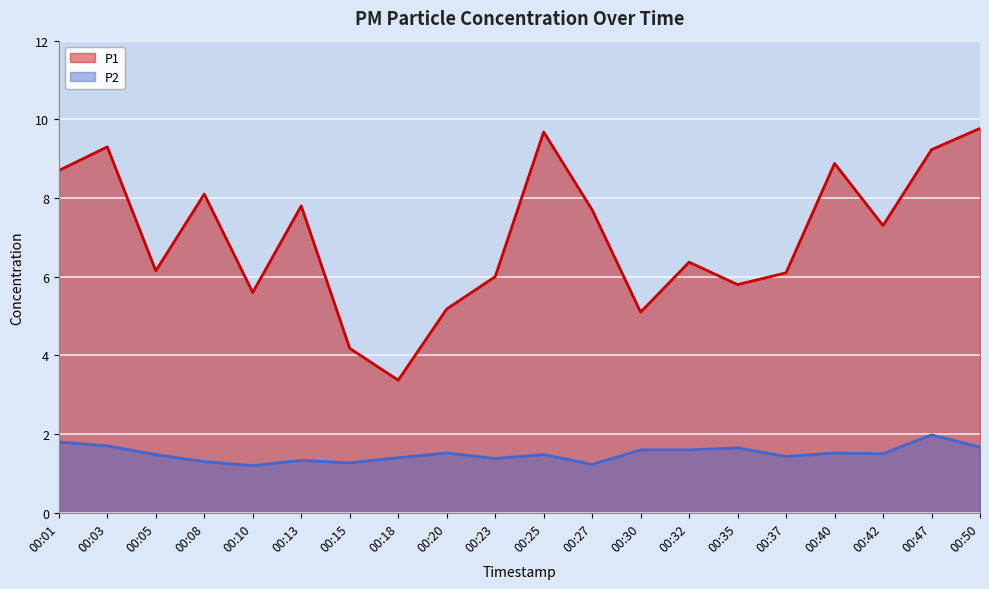

At which category does P2 reach its first local peak?

00:13